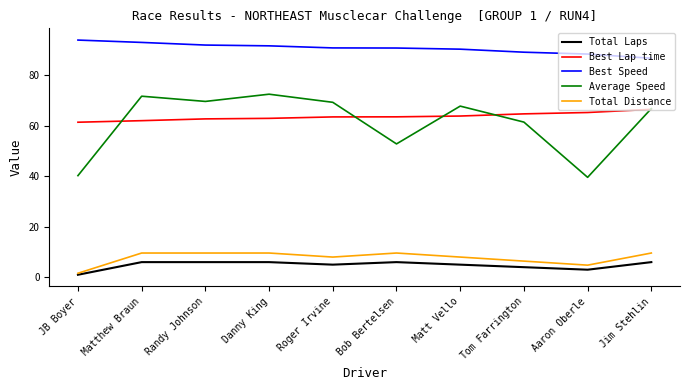

True or false: Best Lap time and Best Speed cross at least once.

False